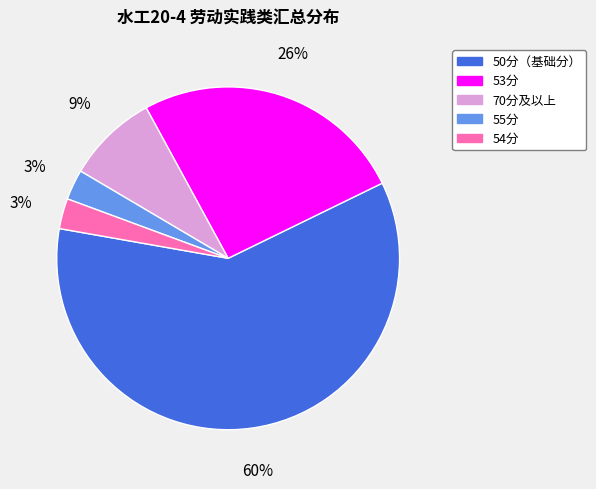

Which has a higher value, 50分（基础分） or 70分及以上?

50分（基础分）